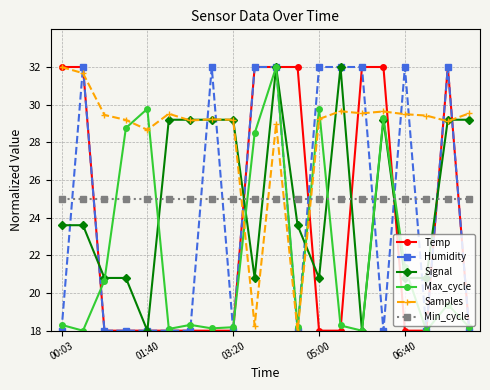

What is the value of the Min_cycle point at the 5th from the left?

25.0